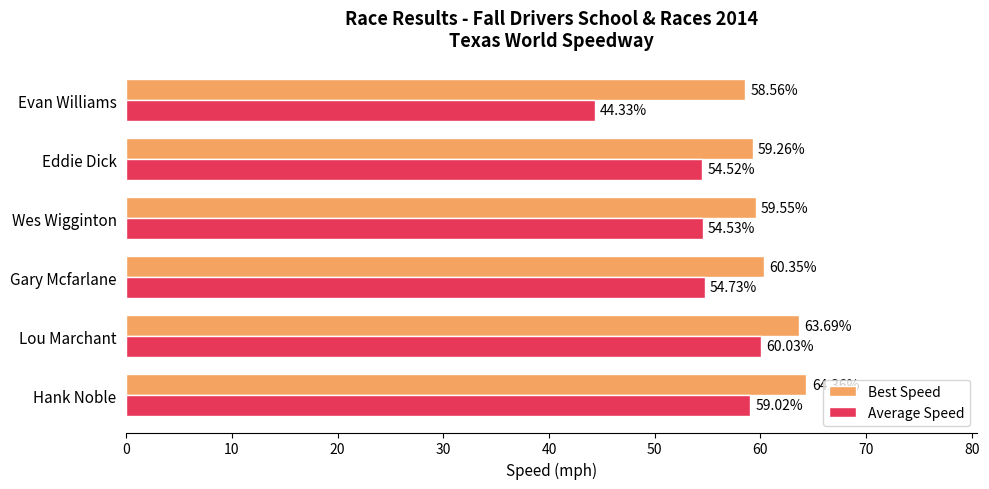

What are all the series names shown in the legend?

Best Speed, Average Speed